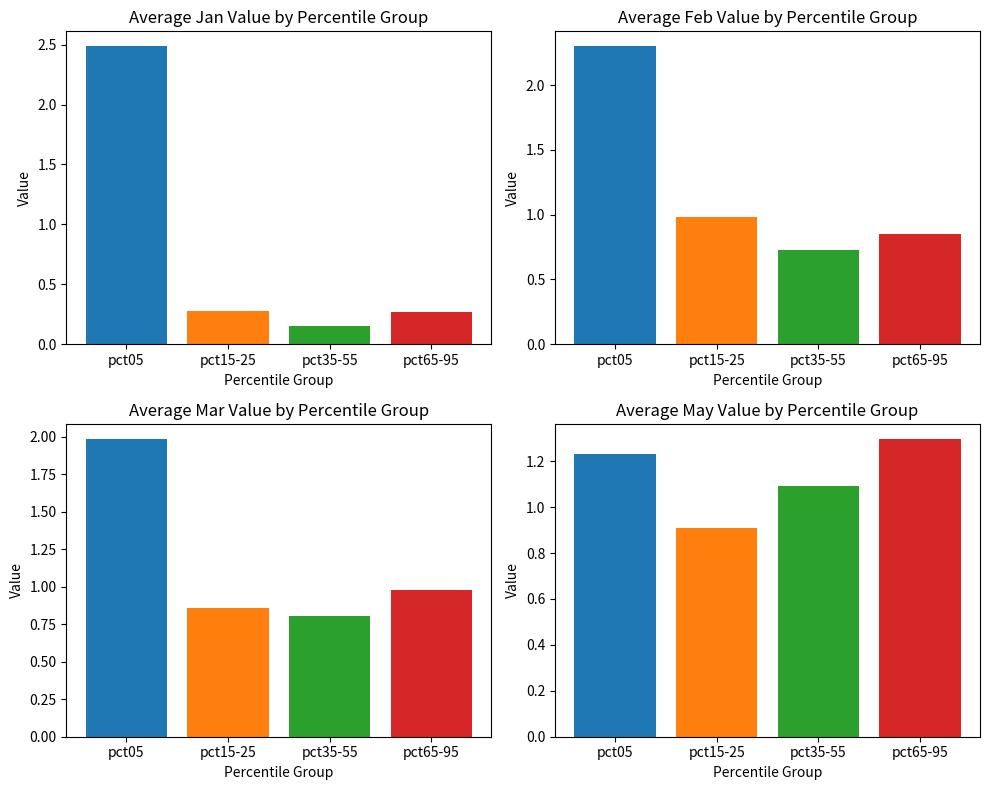

What is the total value across all series at pct15-25?

3.0